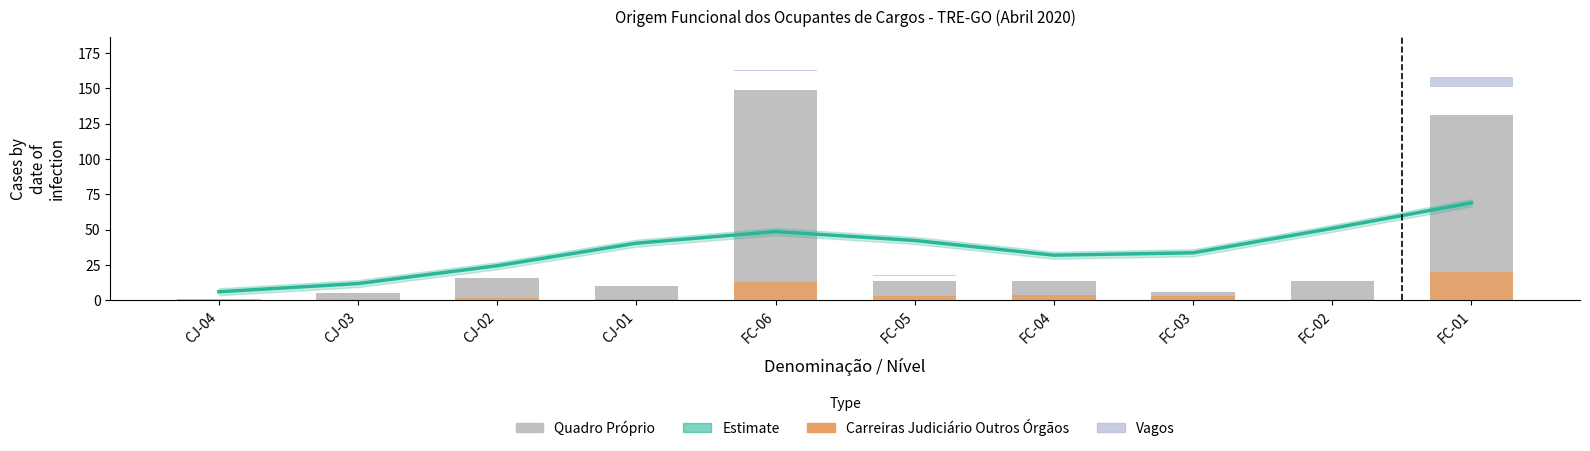

Rank the series by their maximum value, from lowest to highest.

VAGOS, CARREIRAS DO JUDICIÁRIO DE OUTROS ÓRGÃOS, Estimate (trend), QUADRO PRÓPRIO